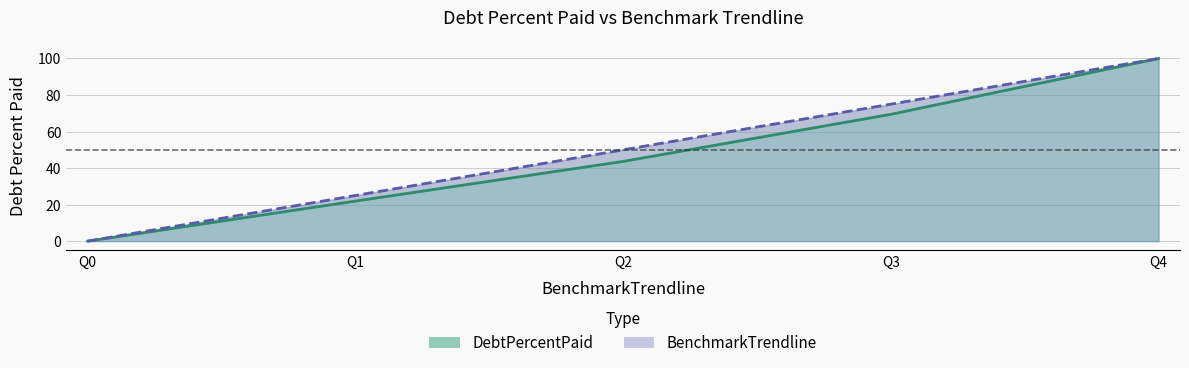

True or false: DebtPercentPaid and BenchmarkTrendline cross at least once.

False